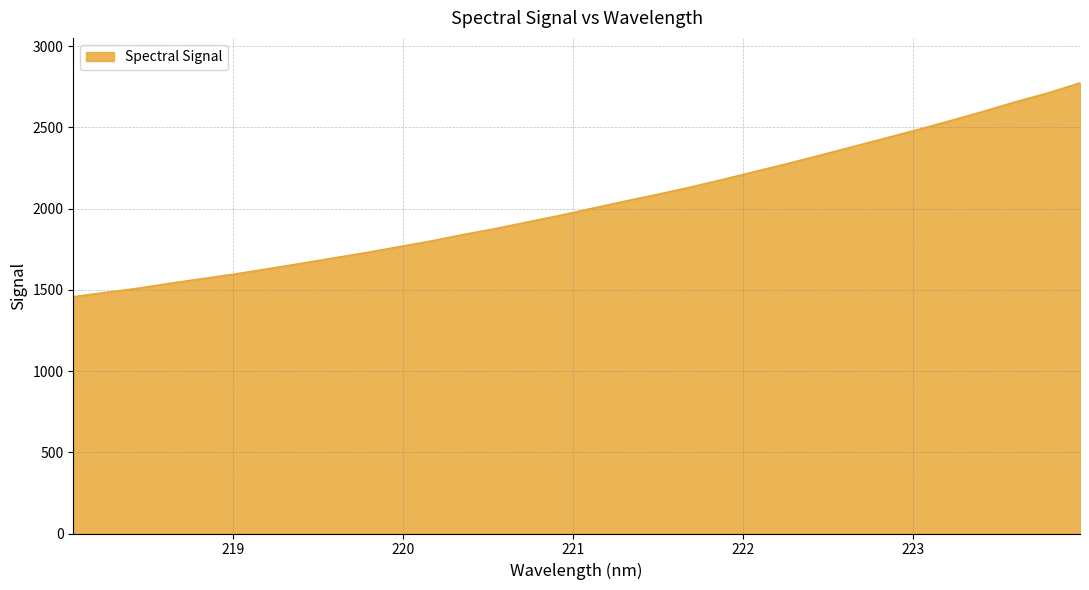

What is the average value?

2028.7